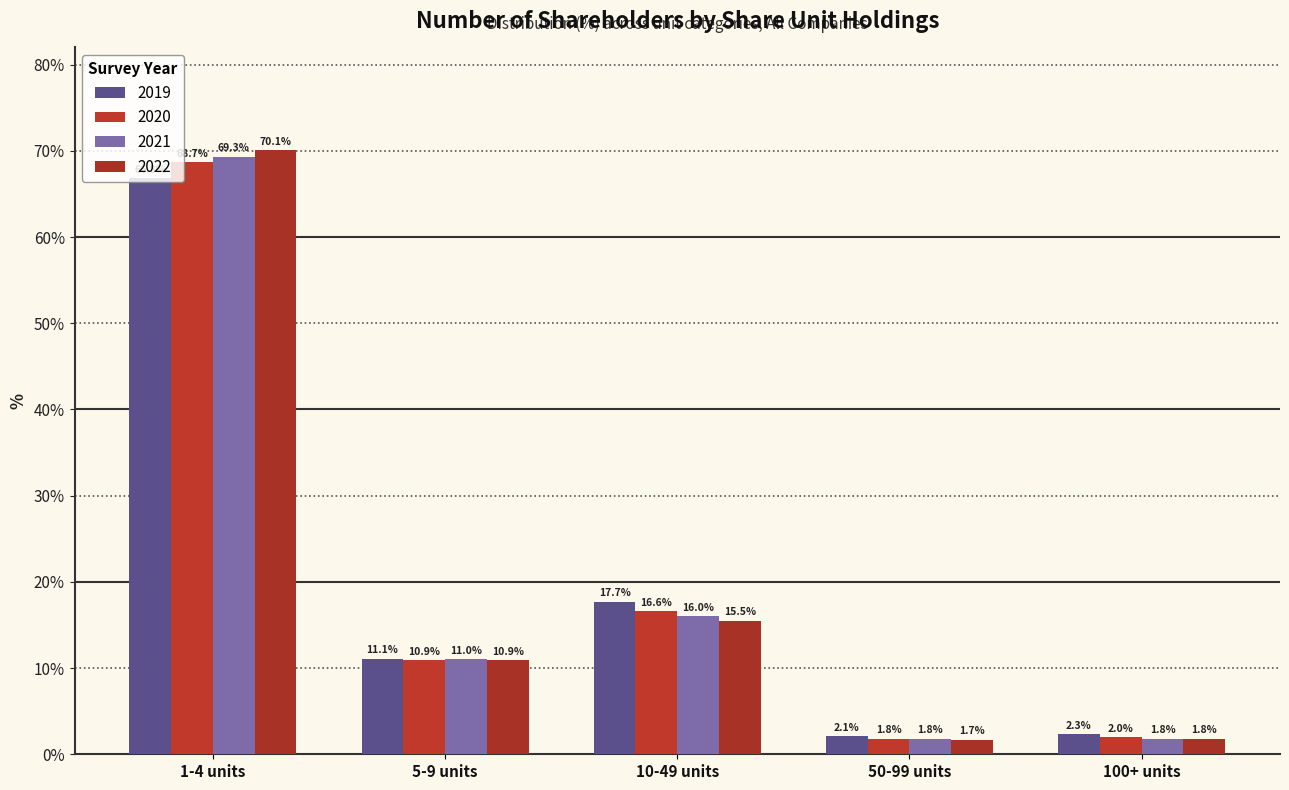

How many series are shown in this chart?

4